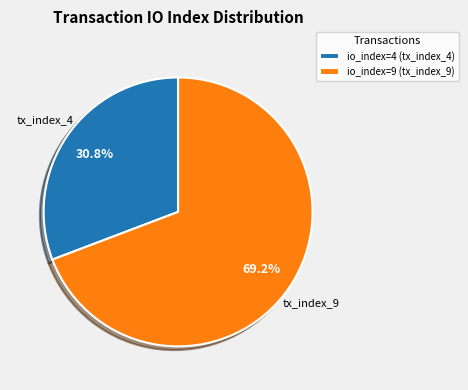

Does io_index=4 (tx_index_4) represent more than half of the total?

No